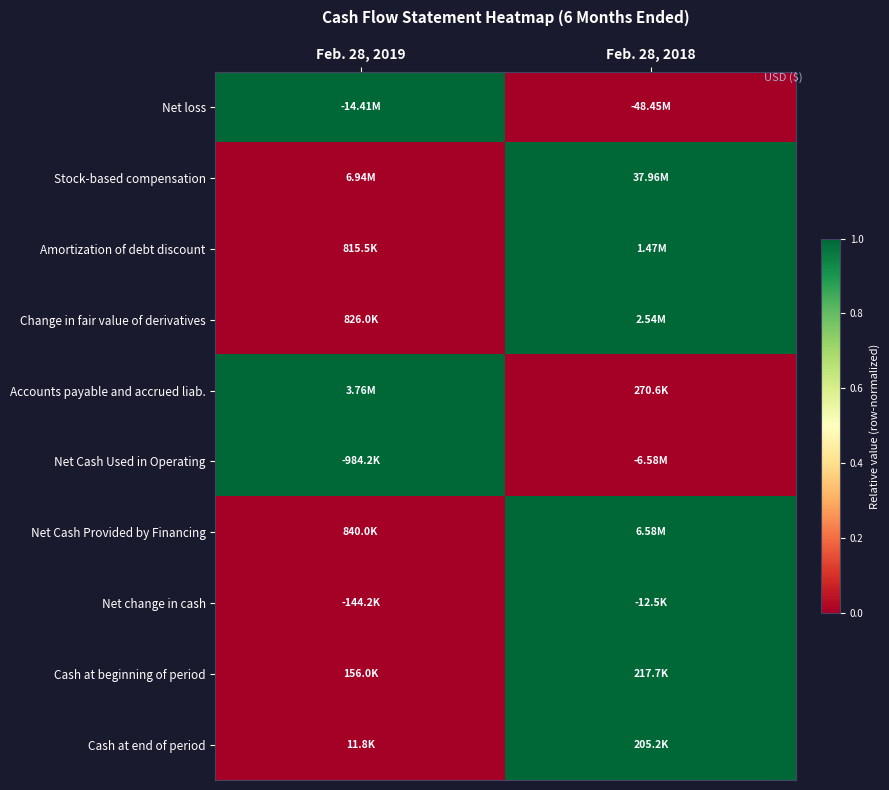

At which category is the sum across all series the highest?

Feb. 28, 2018